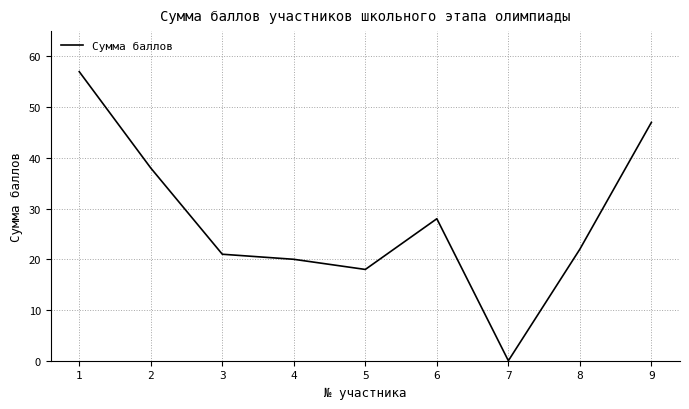

Count the number of categories in the chart.

9